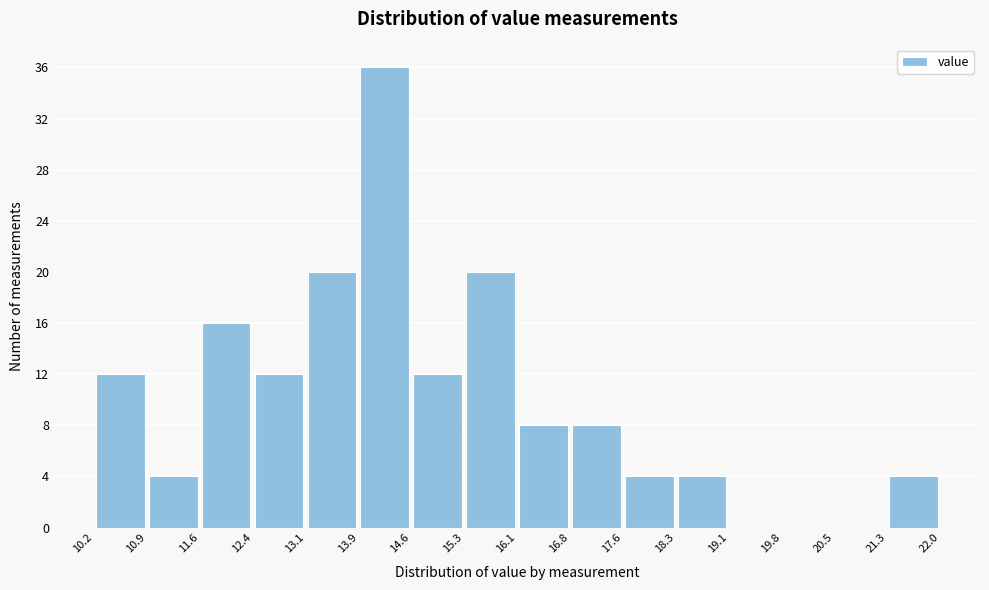

What is the height of the bar covering 12.4 to 13.1 on the x-axis? The values are not printed on the chart, so give them approximately, as read against the axis.

12